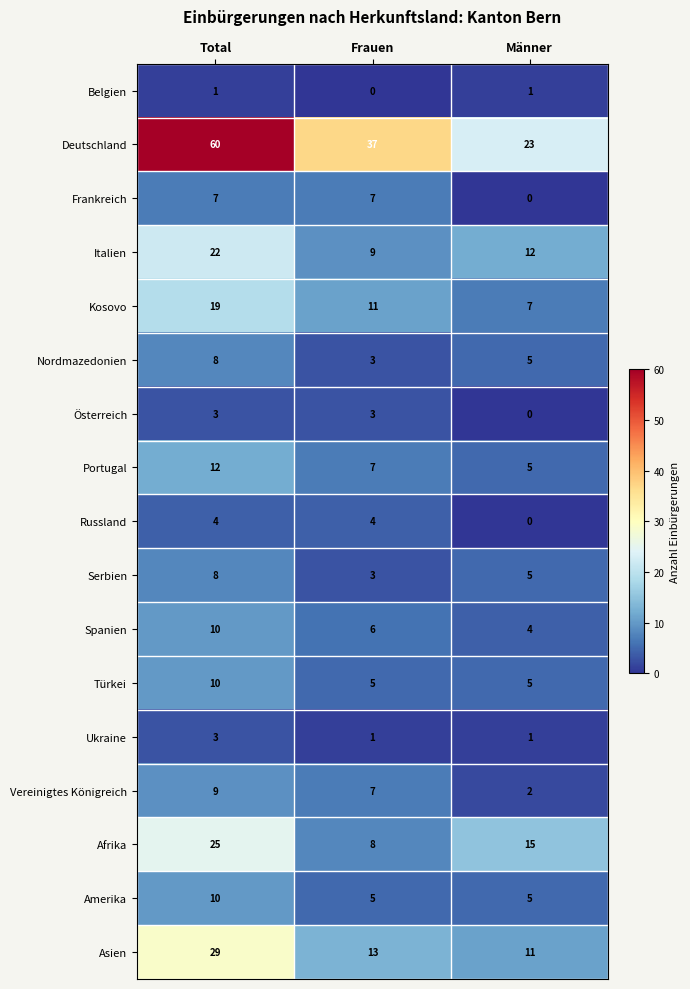

The value of Kosovo at Total is 19. True or false?

True